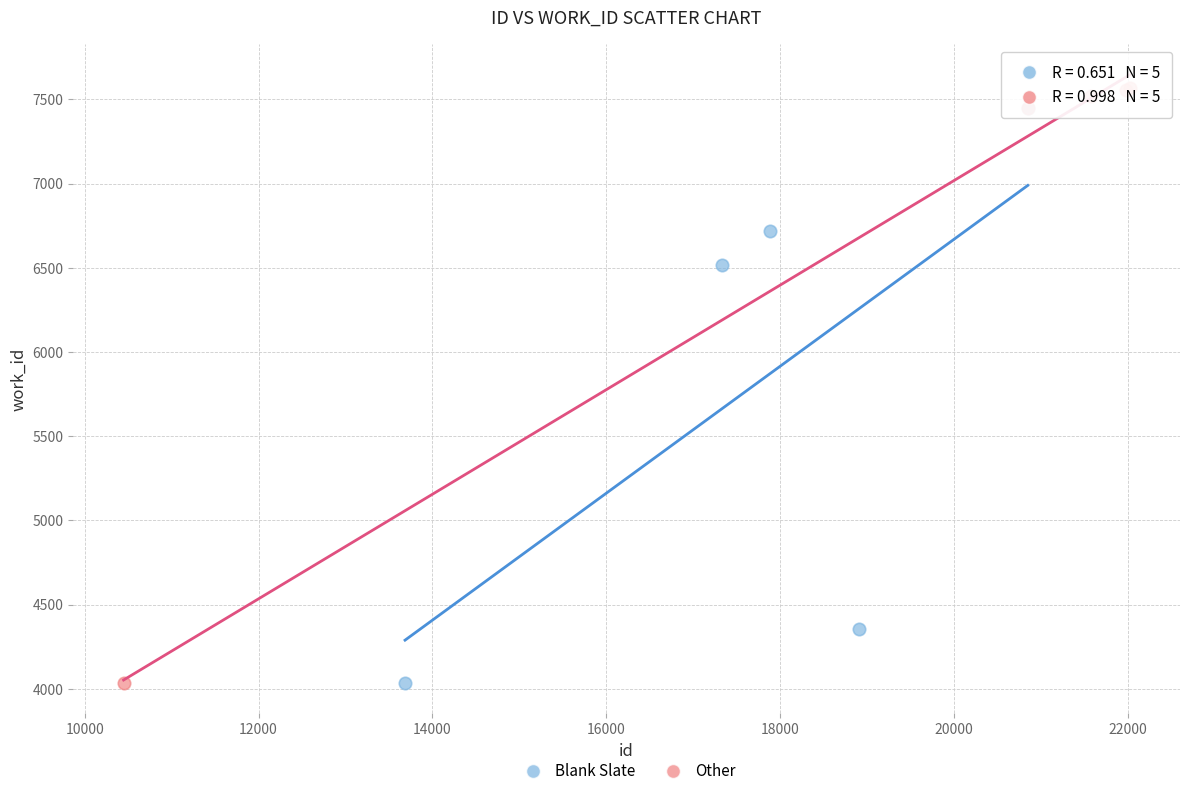

Which series has the largest Y range (max minus min)?

Other